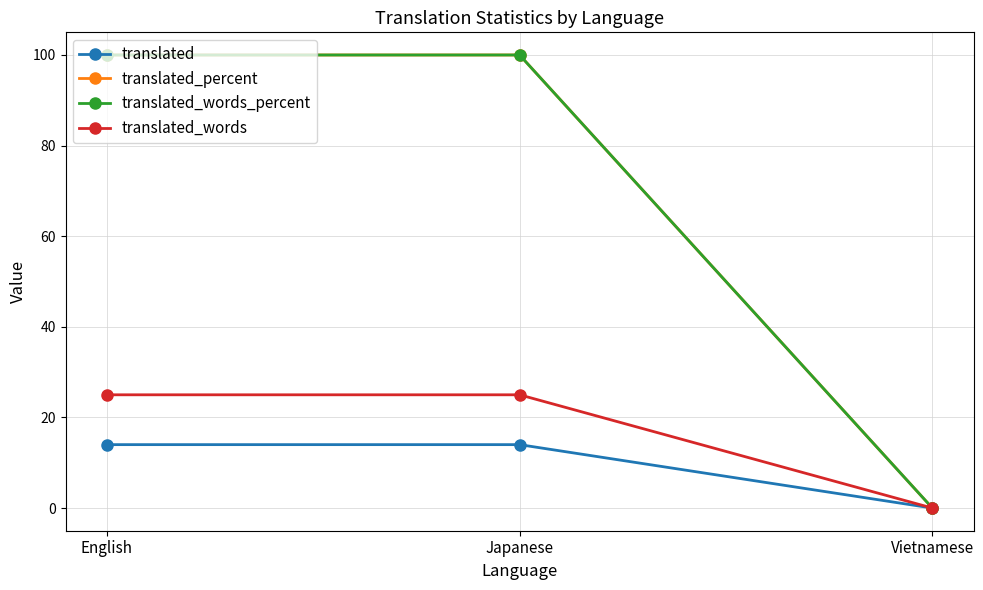

At which category does the chart reach its peak across all series?

English